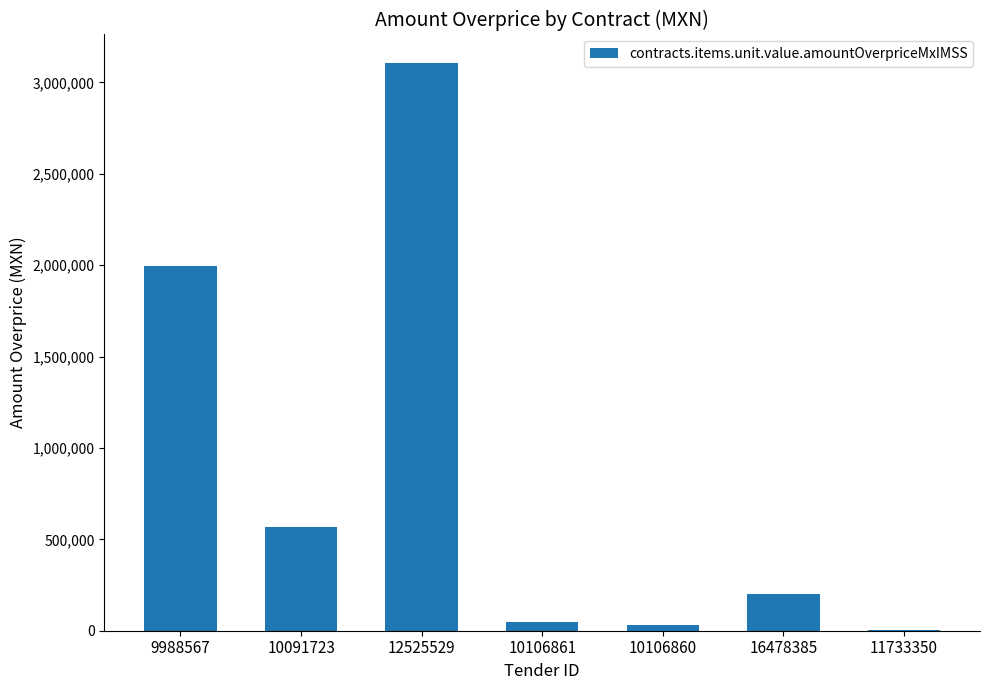

What is the sum of all values?

5949648.1